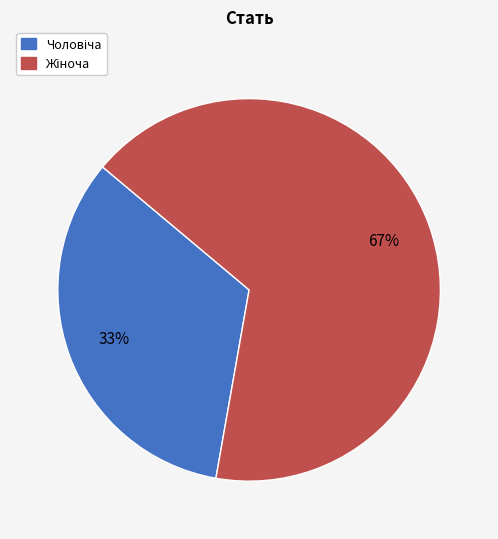

Is there a majority slice in this chart?

Yes